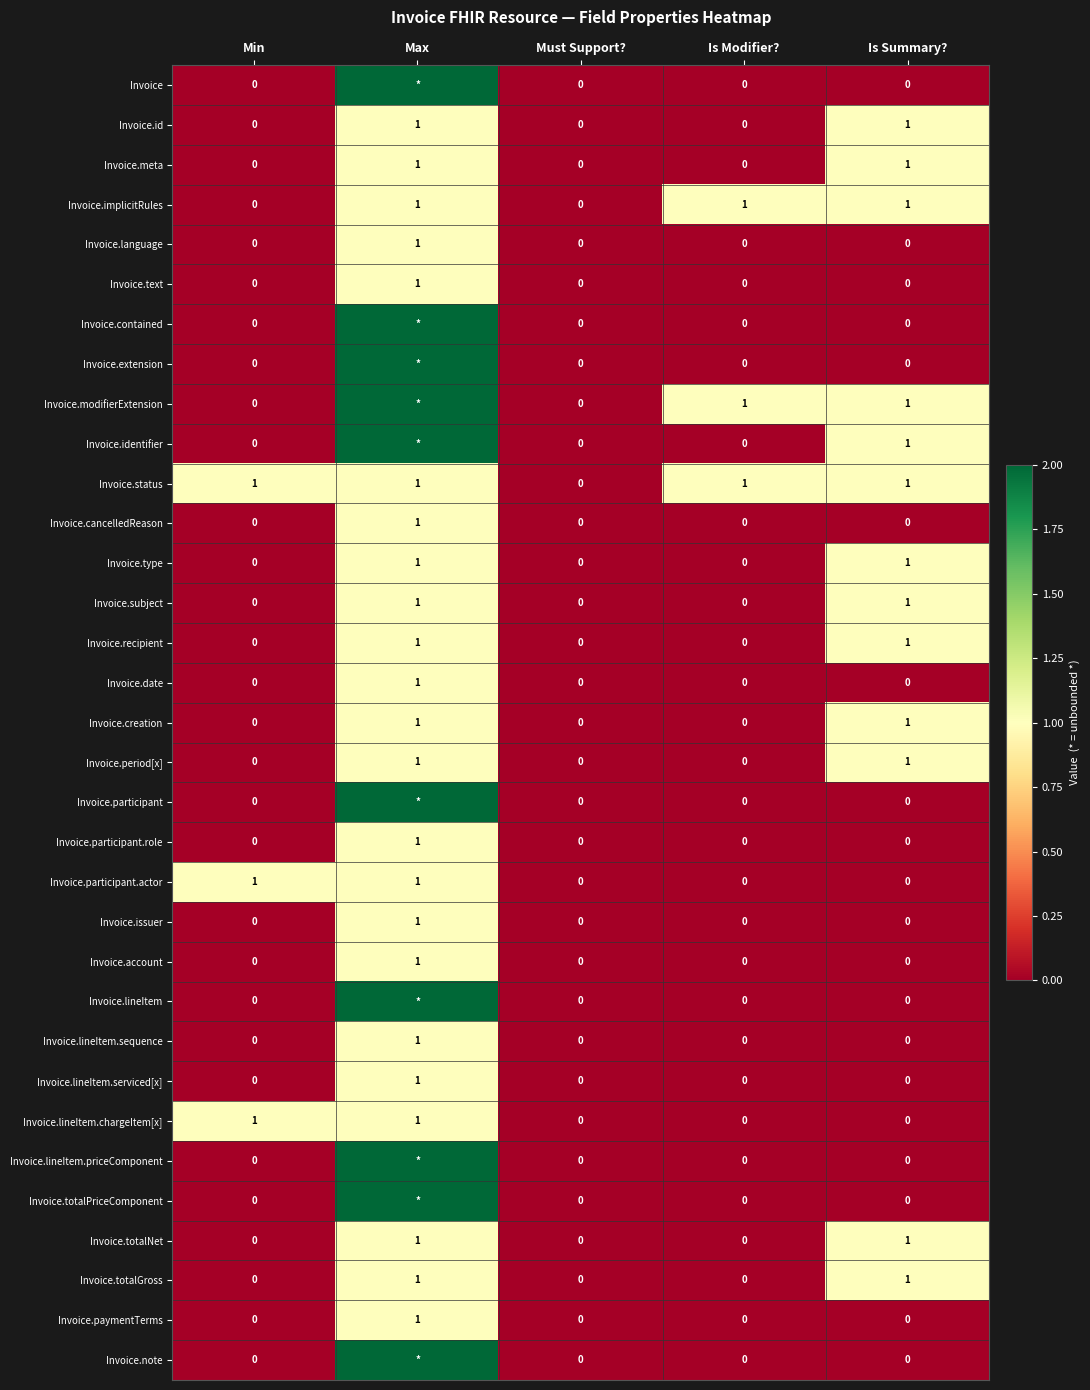

What is the total value across all series at Is Modifier??

3